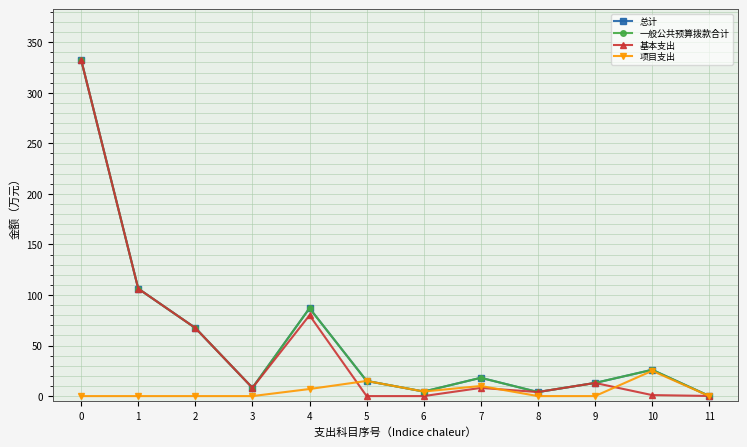

What is the total value across all series at 10?

78.0